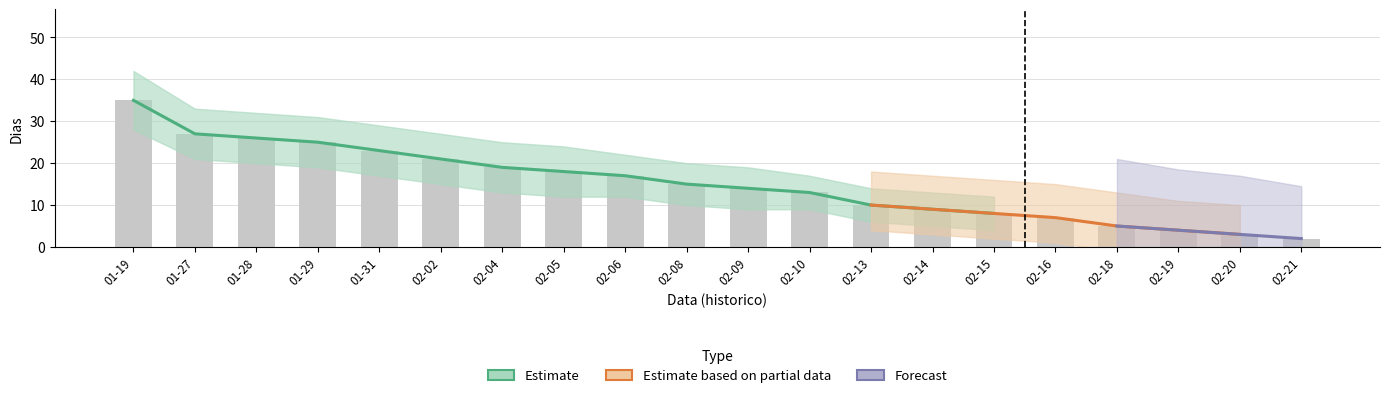

True or false: dias has a value of 2 at 2024-02-14.

False